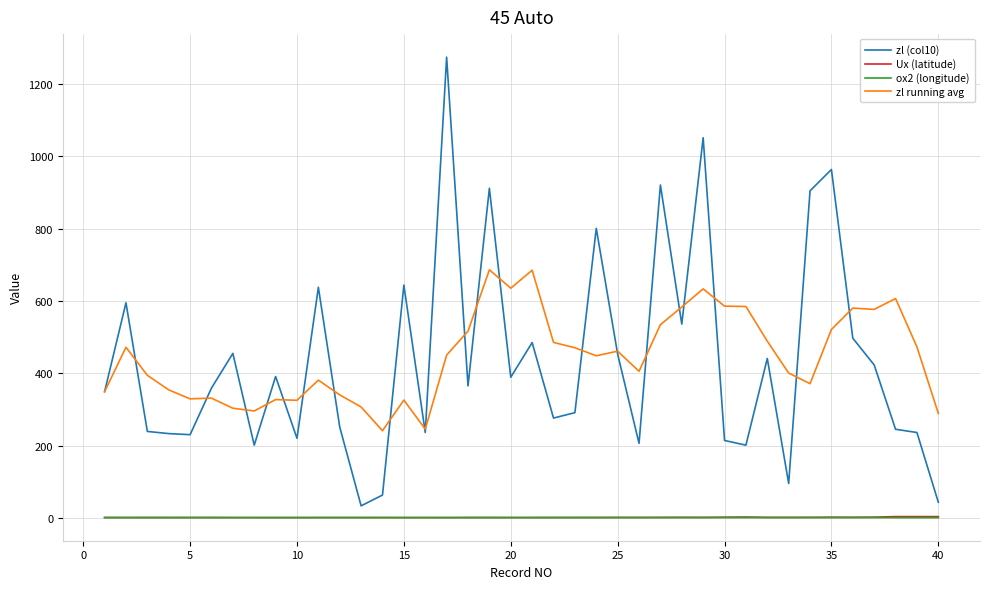

What is the maximum value for zl (col10)?

1275.0